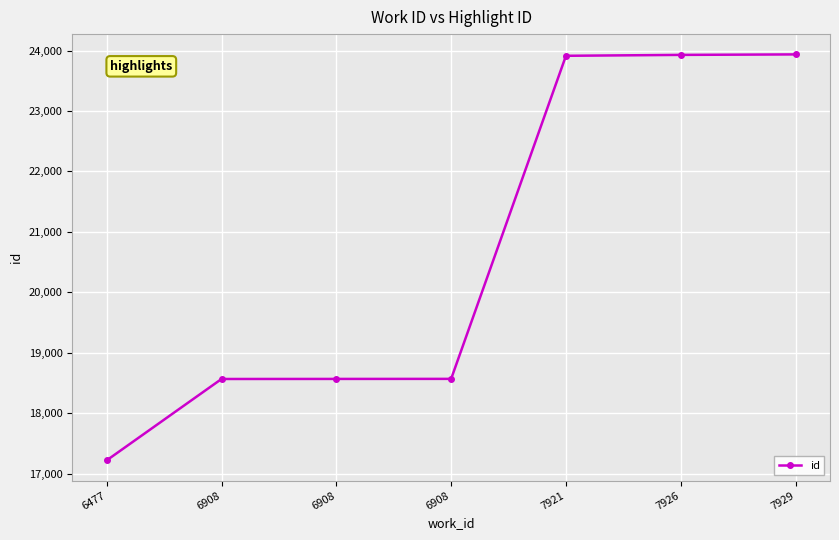

The chart shows a value of 35998 at 7921. True or false?

False